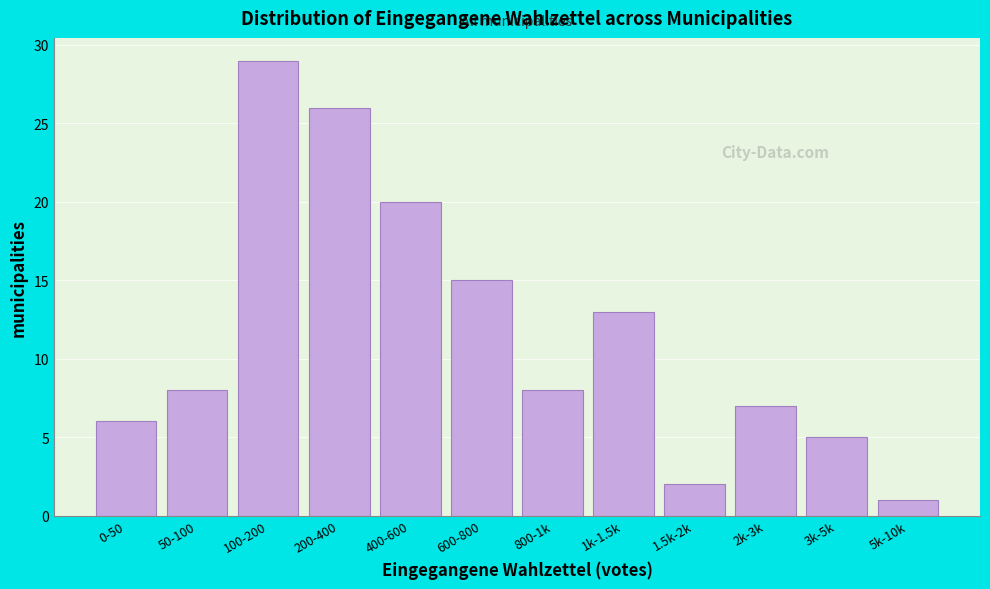

Reading right to left, what are all the values shown in this chart?

1	5	7	2	13	8	15	20	26	29	8	6